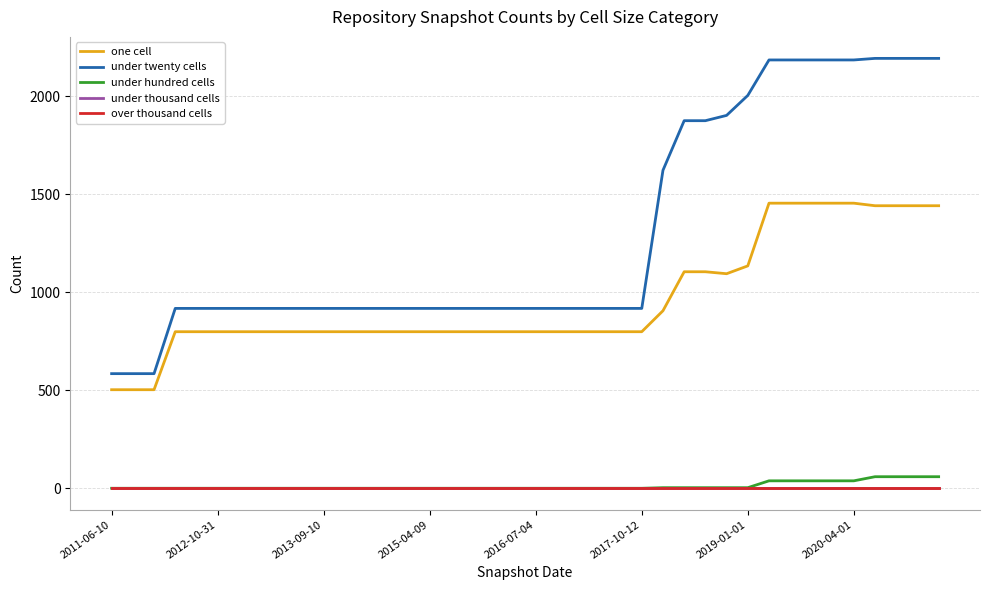

Does the chart display data point markers on the line(s)?

No